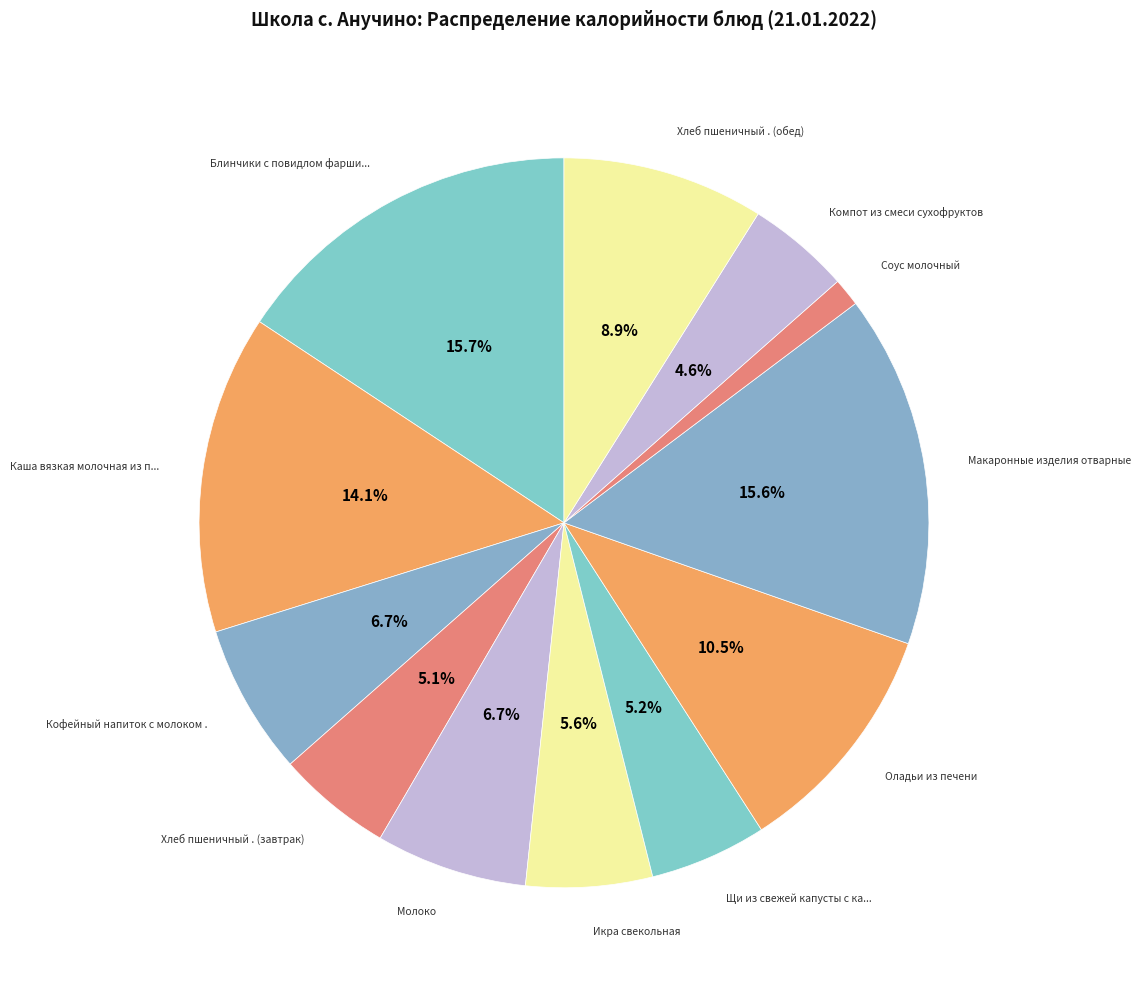

Count the number of slices in the pie.

12